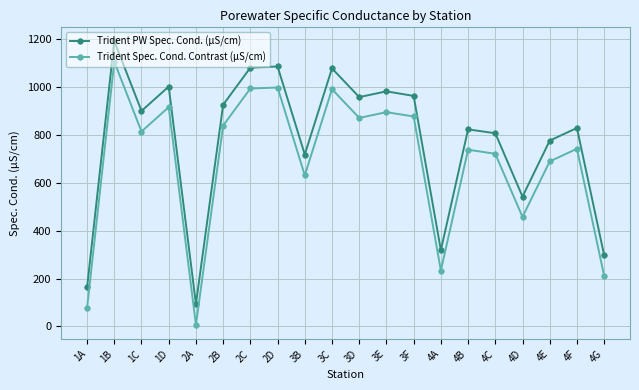

True or false: Trident PW Spec. Cond. (µS/cm) and Trident Spec. Cond. Contrast (µS/cm) intersect in this chart.

False